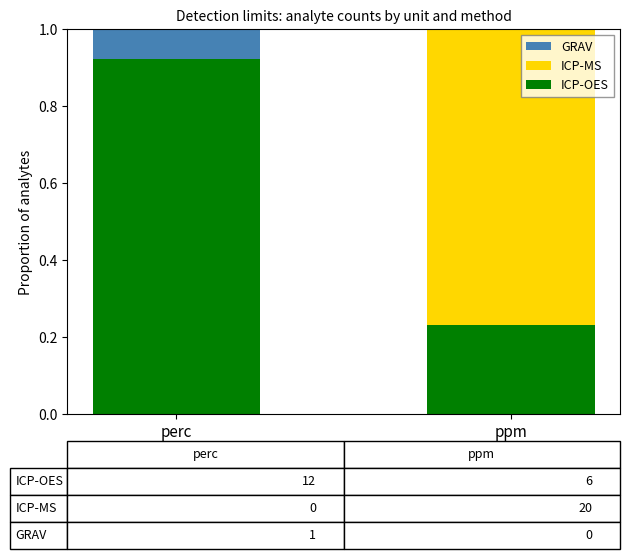

What is the sum of all ICP-OES values?

1.2